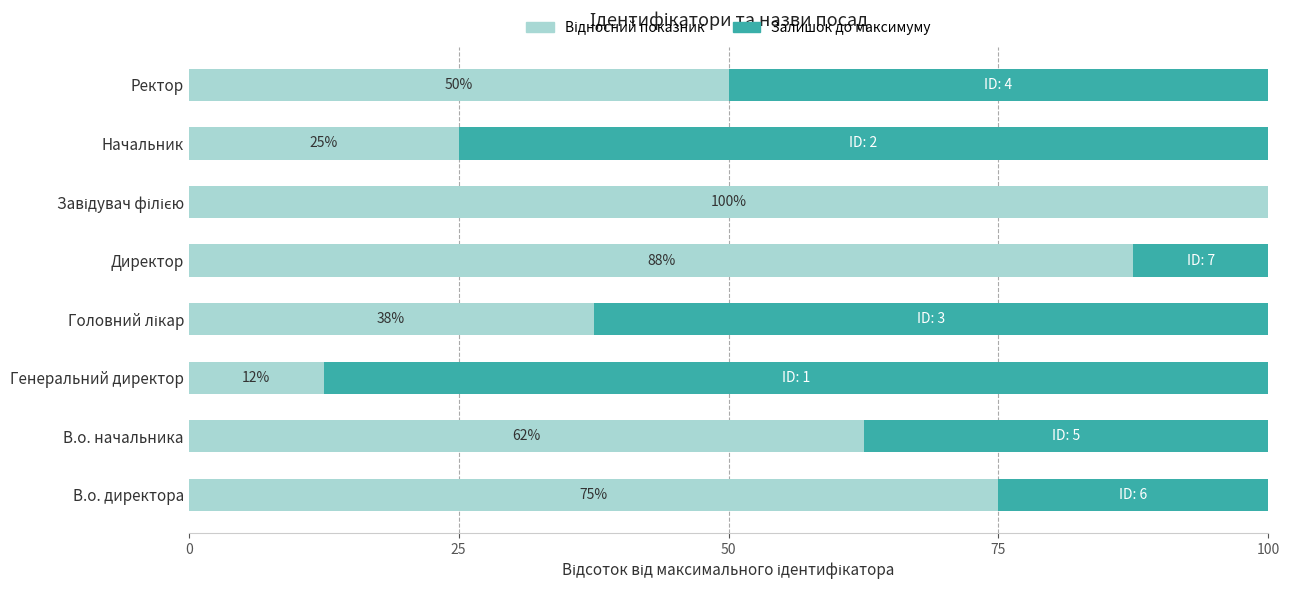

What is the total value across all series at Начальник?

100.0